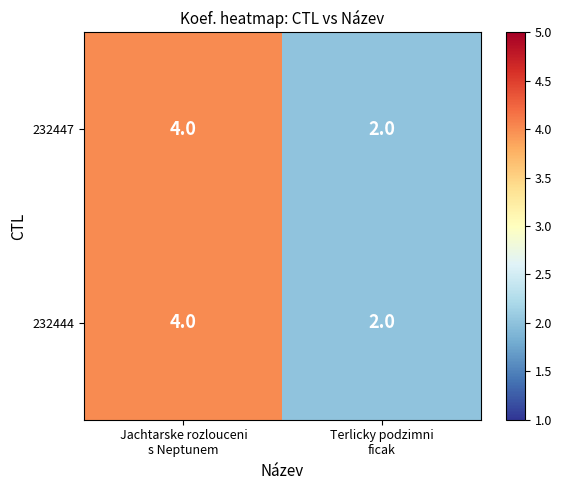

What is the maximum value for 232447?

4